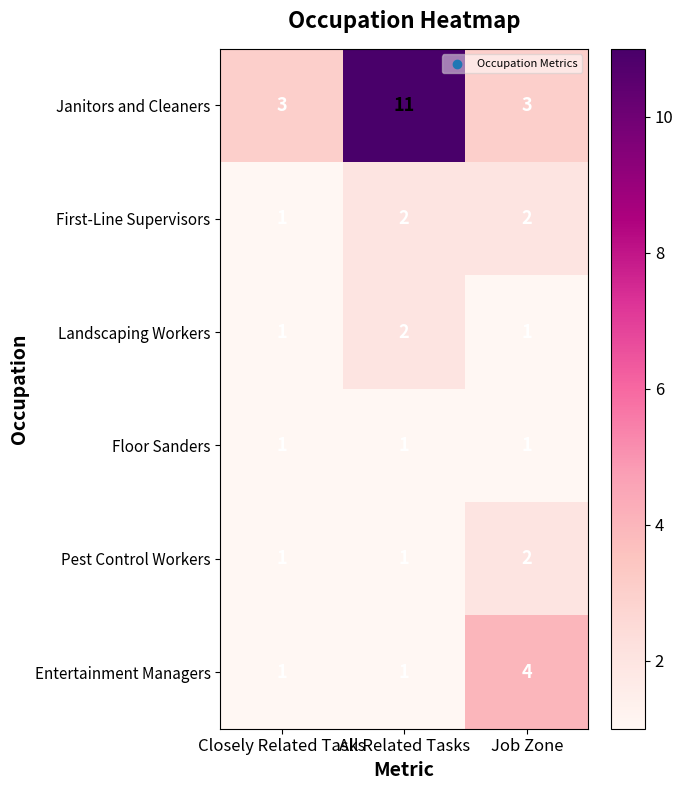

Which series has the largest total across all categories?

Janitors and Cleaners